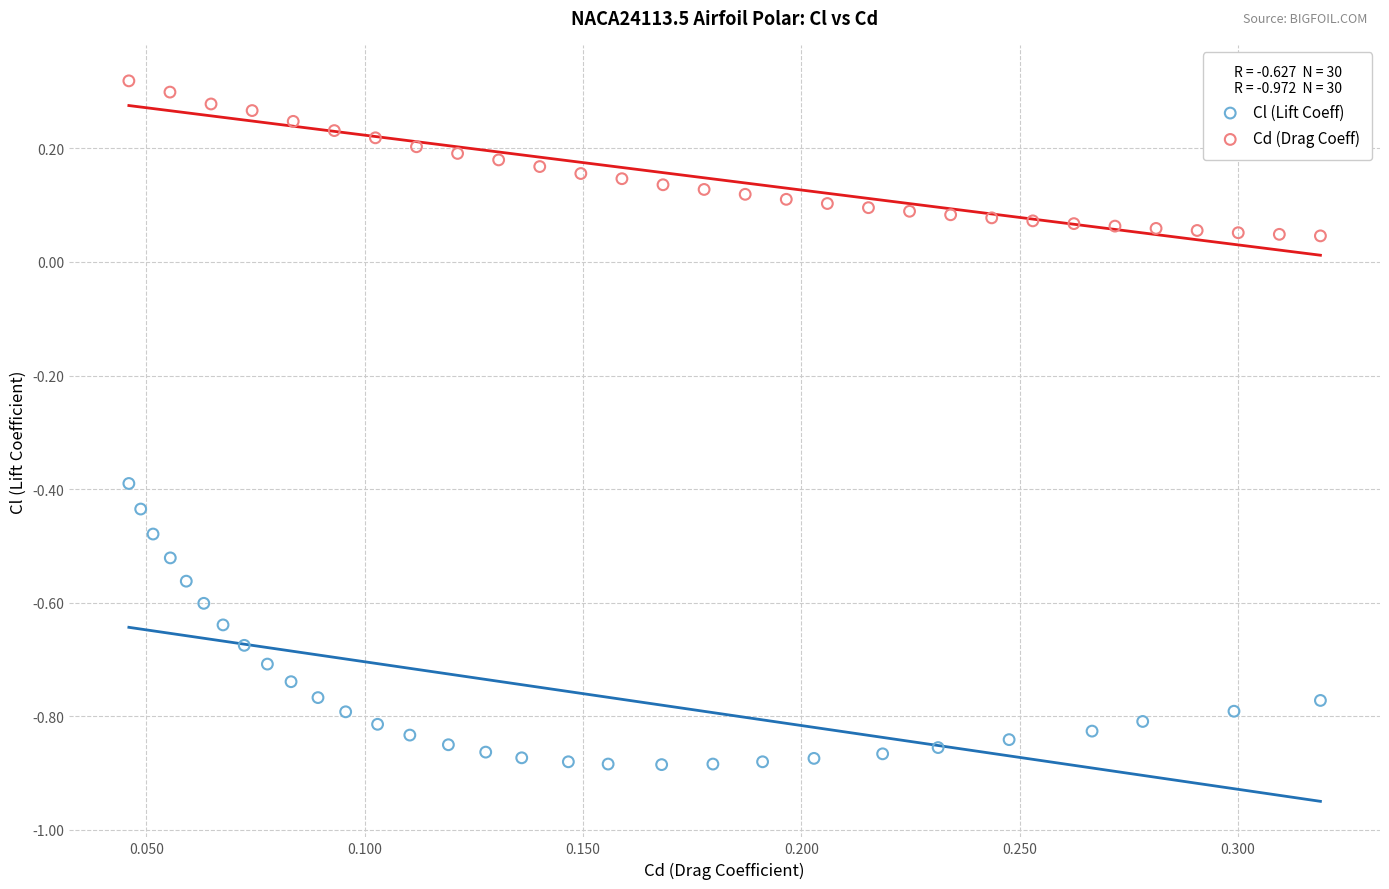

Which series contains the lowest Y value?

Cl (Lift Coeff)